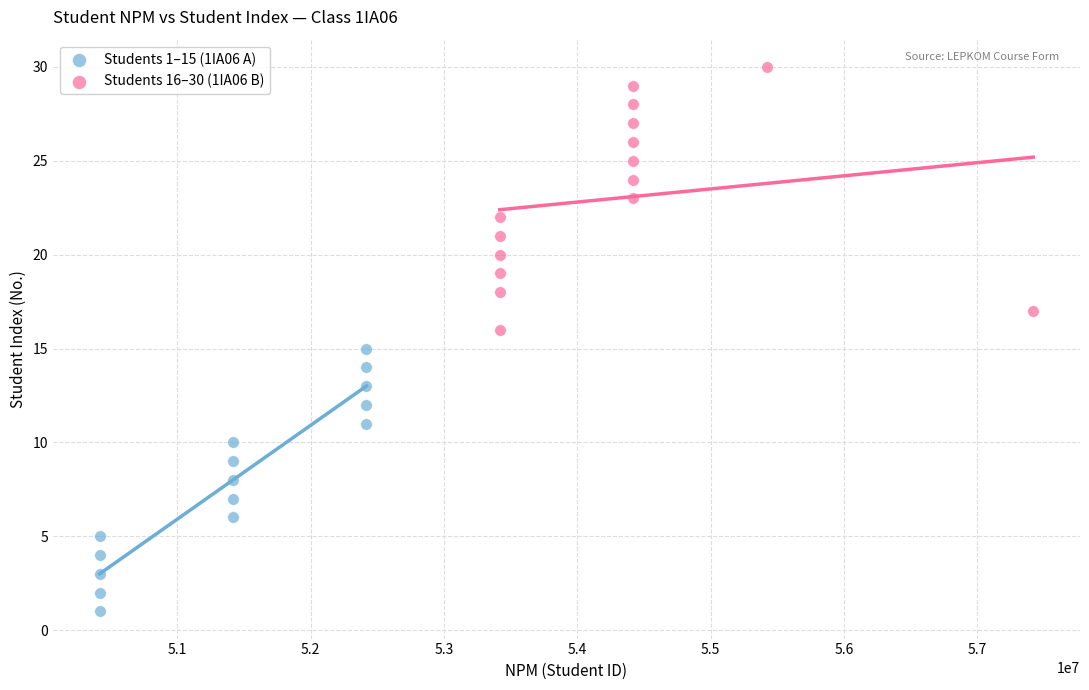

Which series contains the highest Y value?

Students 16–30 (1IA06 B)